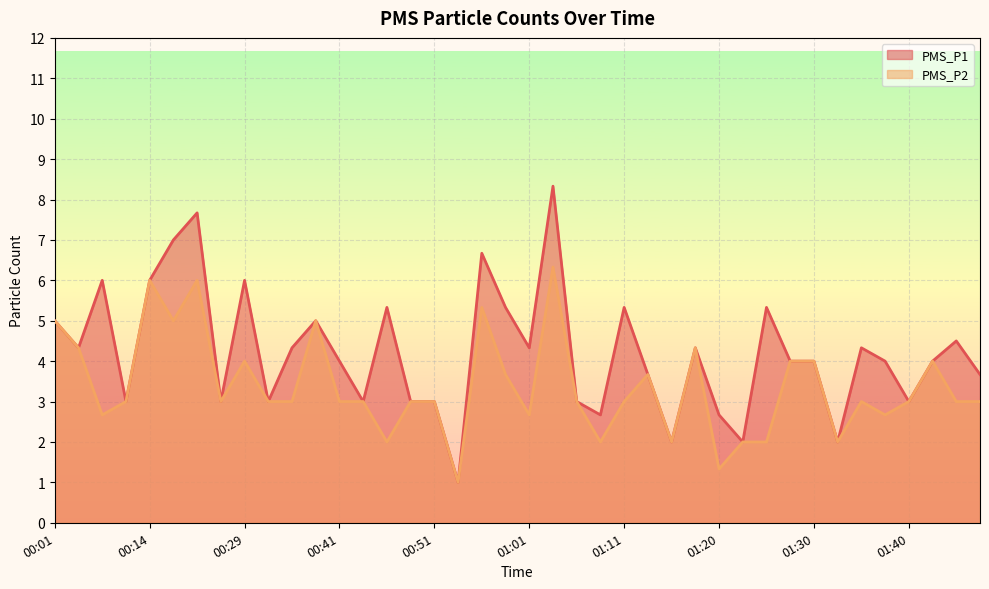

At which category does PMS_P1 reach its first local peak?

00:06